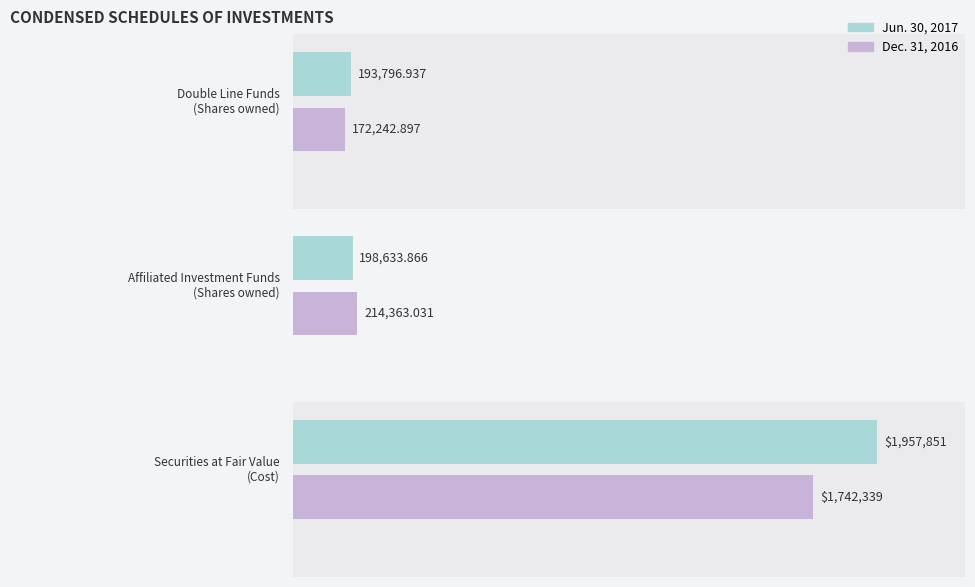

How many categories are shown in the chart?

3